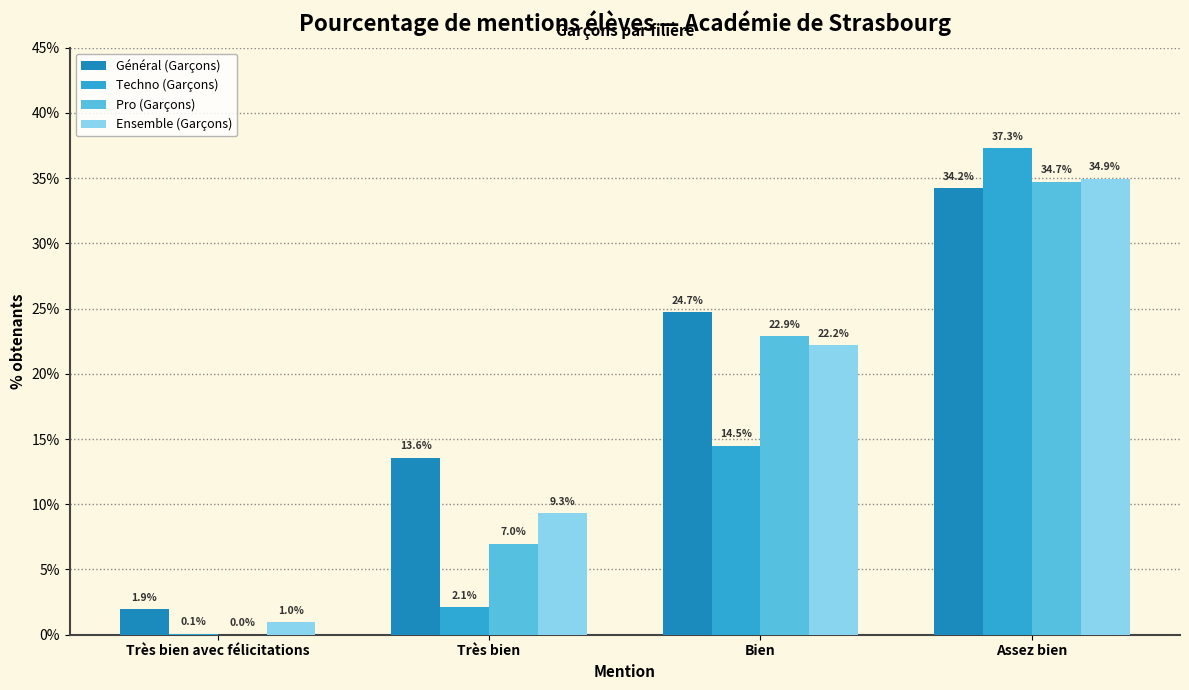

At which label does Techno (Garçons) reach its peak?

Assez bien